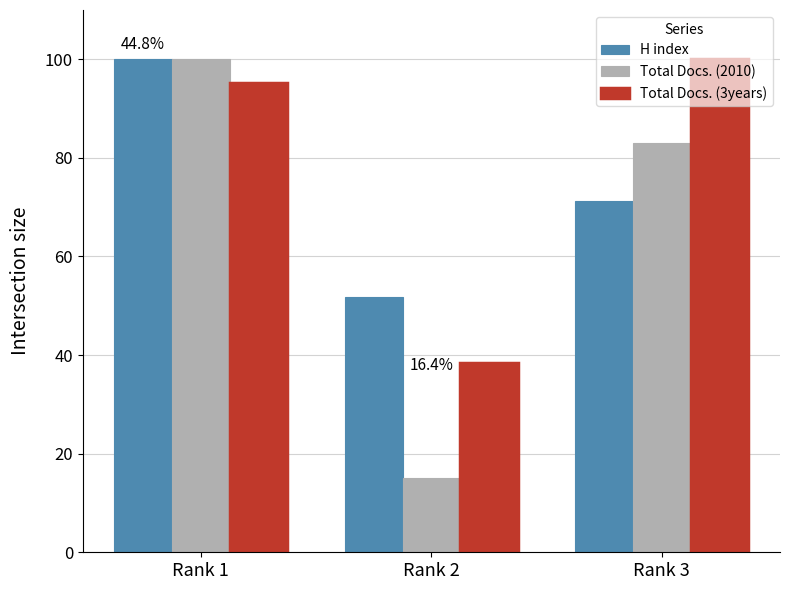

What is the value of the H index bar at the 3rd from the left?

71.3